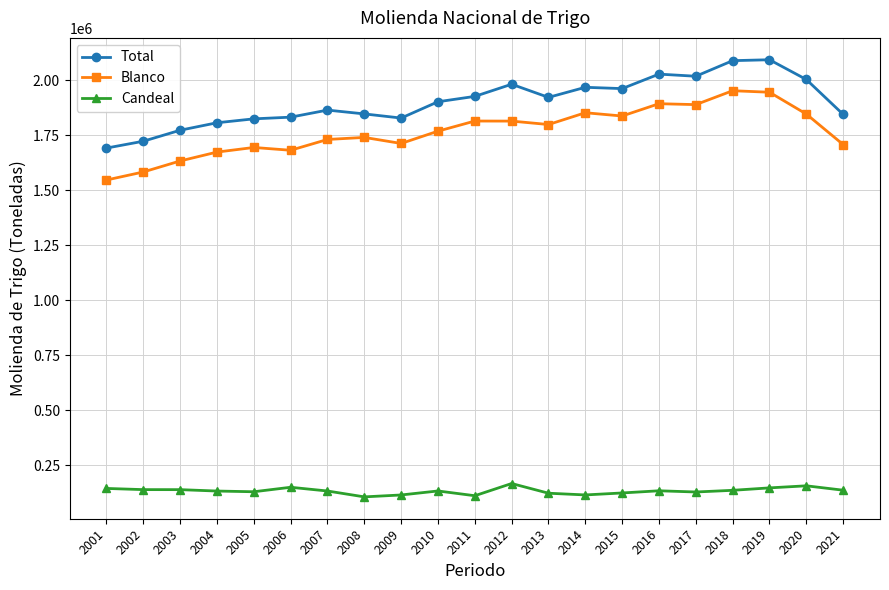

What is the difference between the highest and lowest values at 2010?

1768925